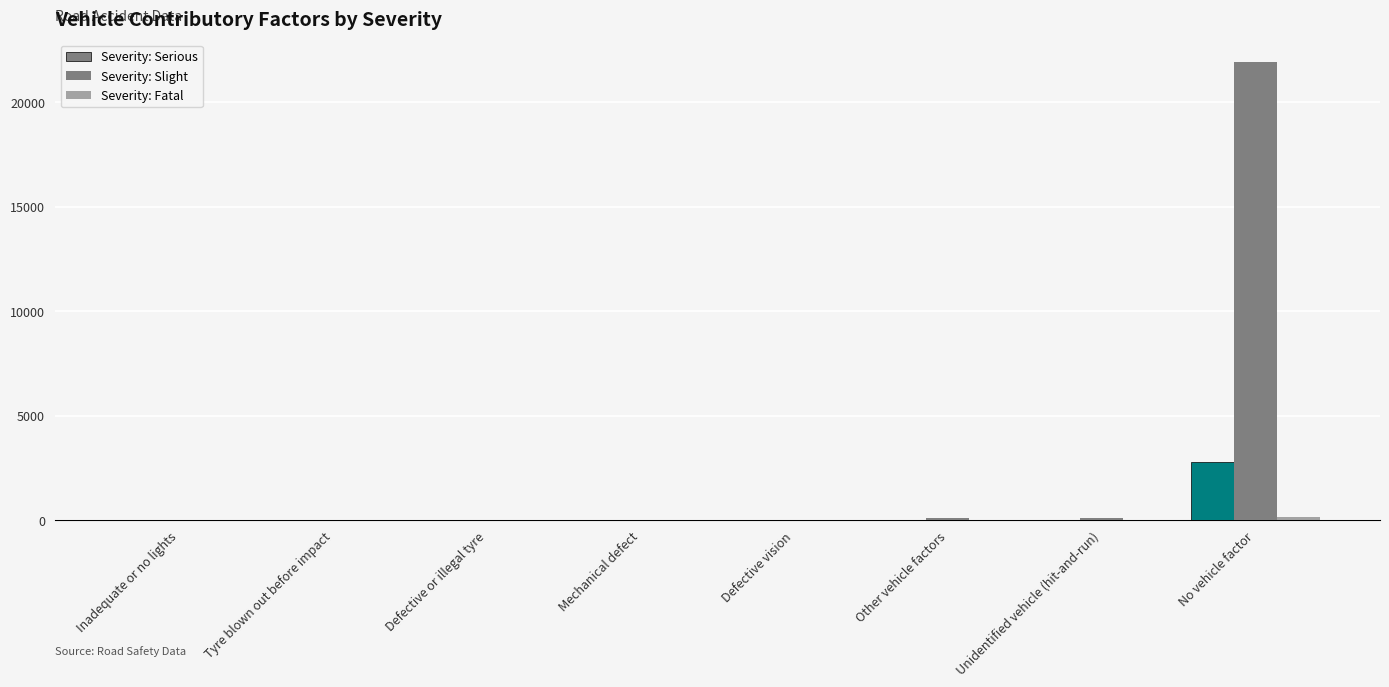

What is the difference between the maximum and minimum values in the Severity: Fatal series?

134